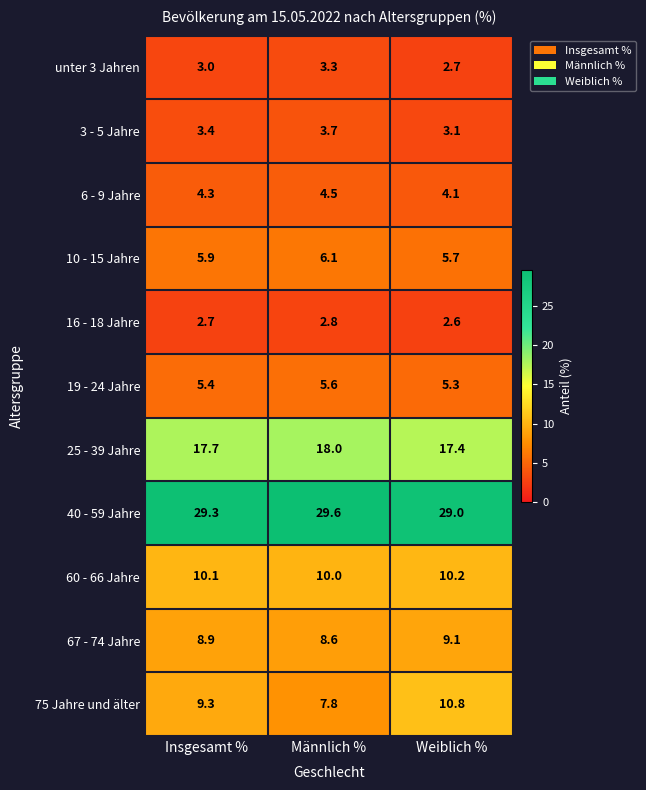

The value of 16 - 18 Jahre at Weiblich % is 3.4. True or false?

False